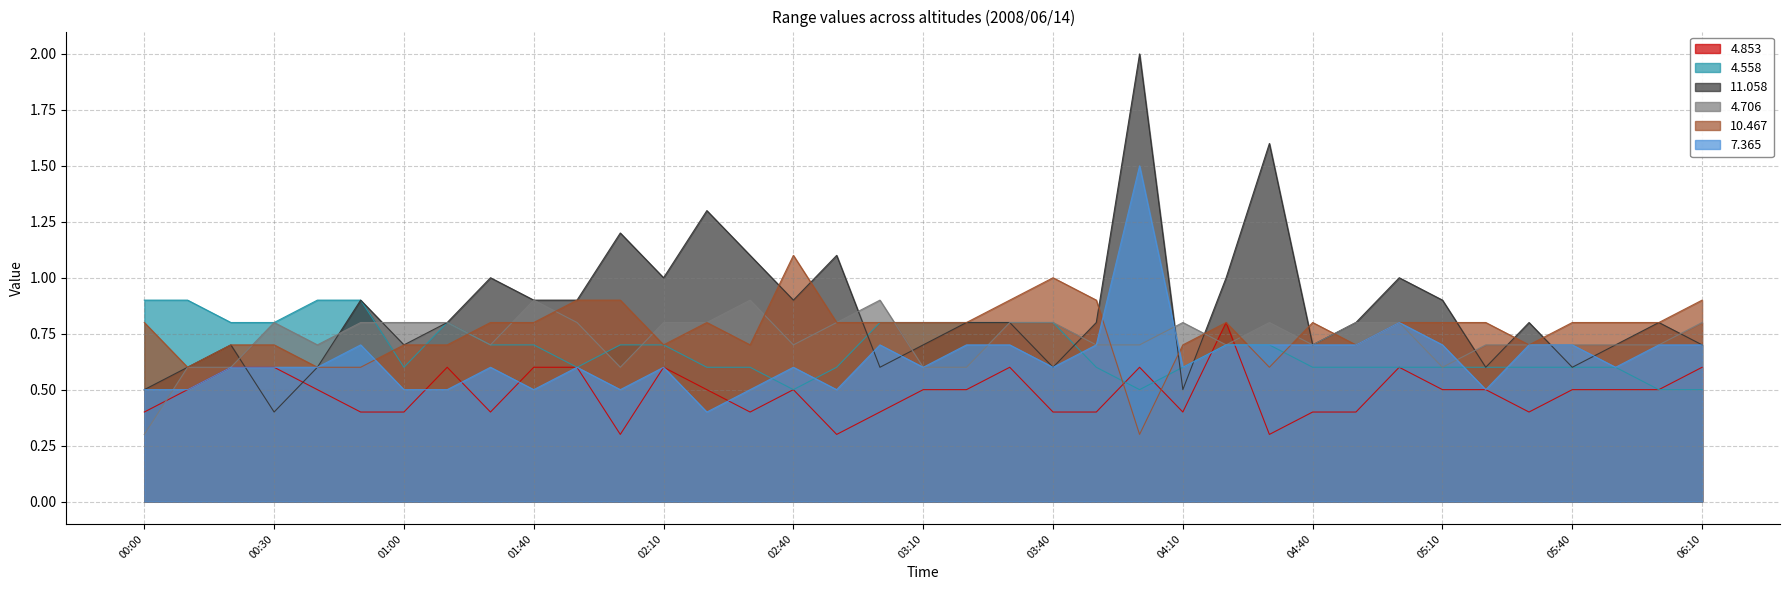

Is it true that 11.058 equals 0.6 at 03:40?

True